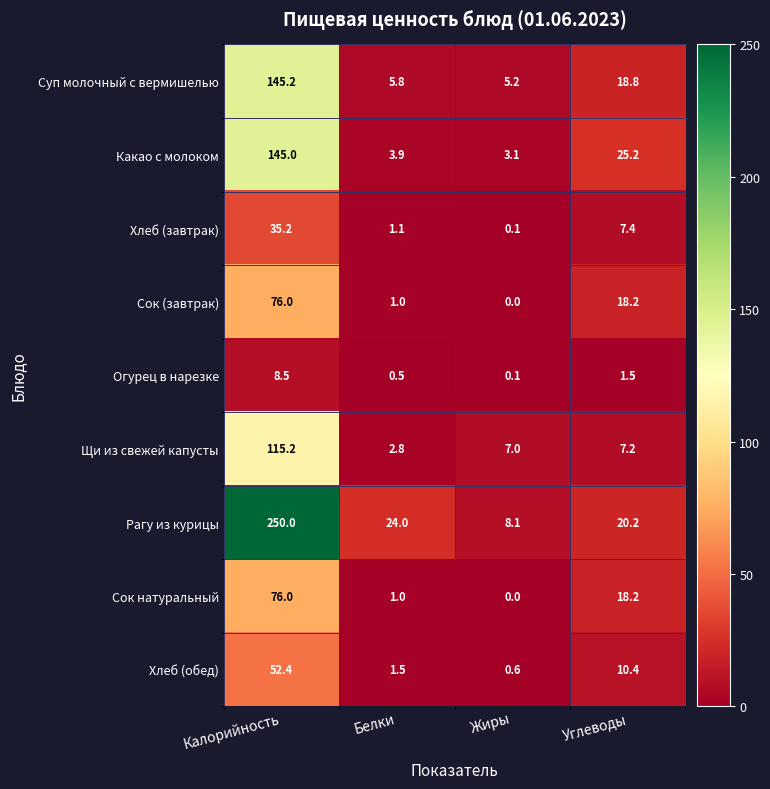

Between Белки and Жиры, which series saw the biggest shift?

Рагу из курицы